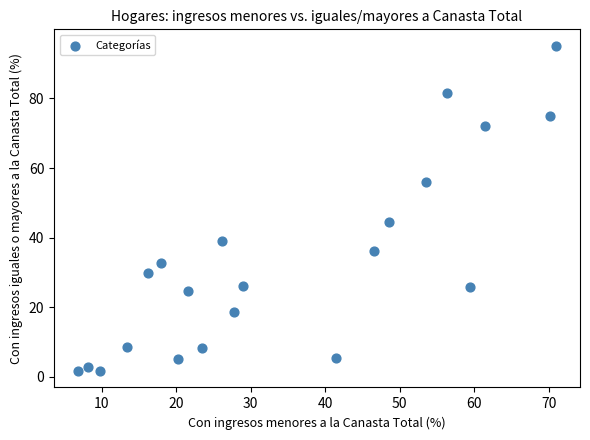

What Y value in the scatter plot is closest to 48?

44.6